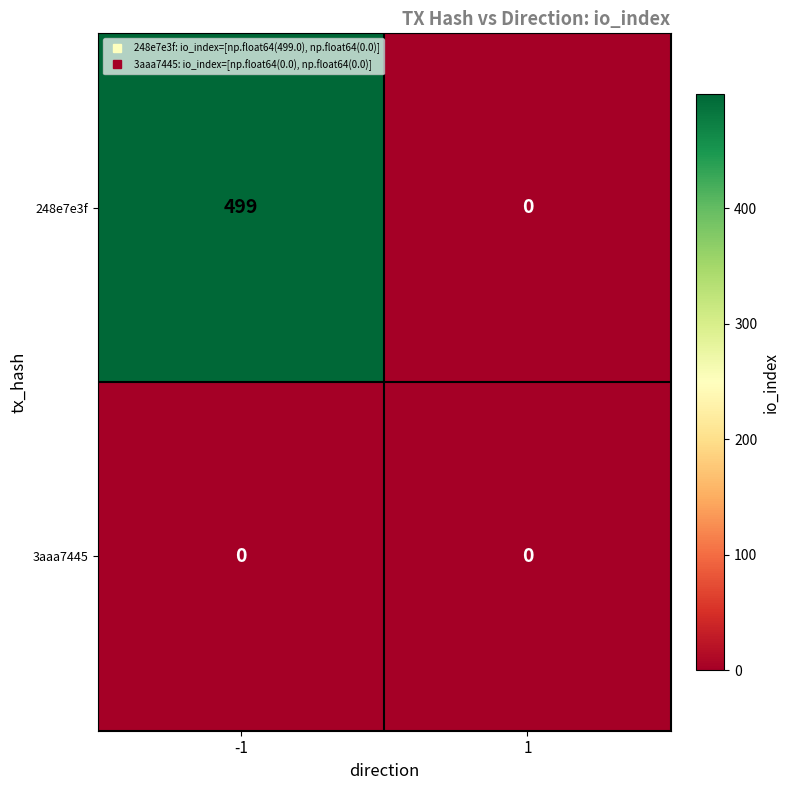

At how many categories does at least one series exceed 350?

1